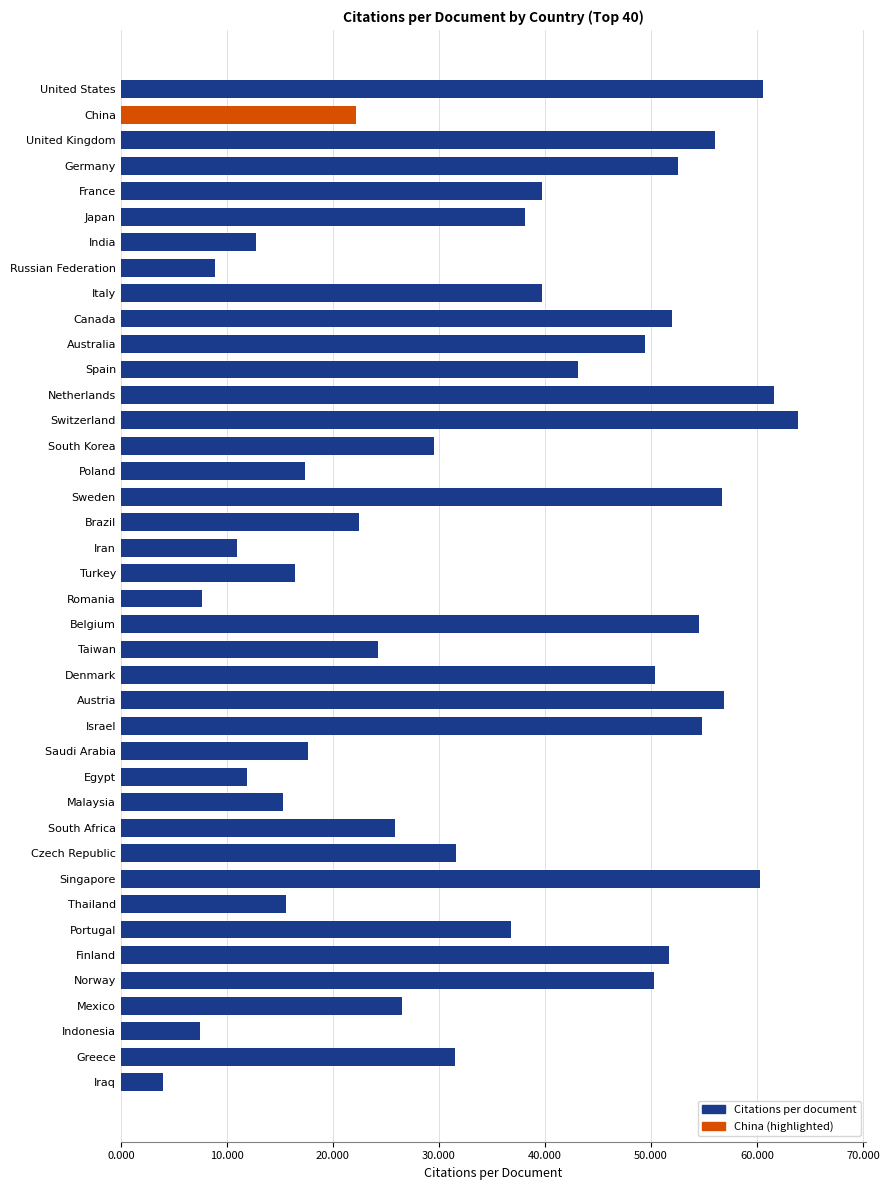

What is the label of the 14th bar from the bottom?

Saudi Arabia